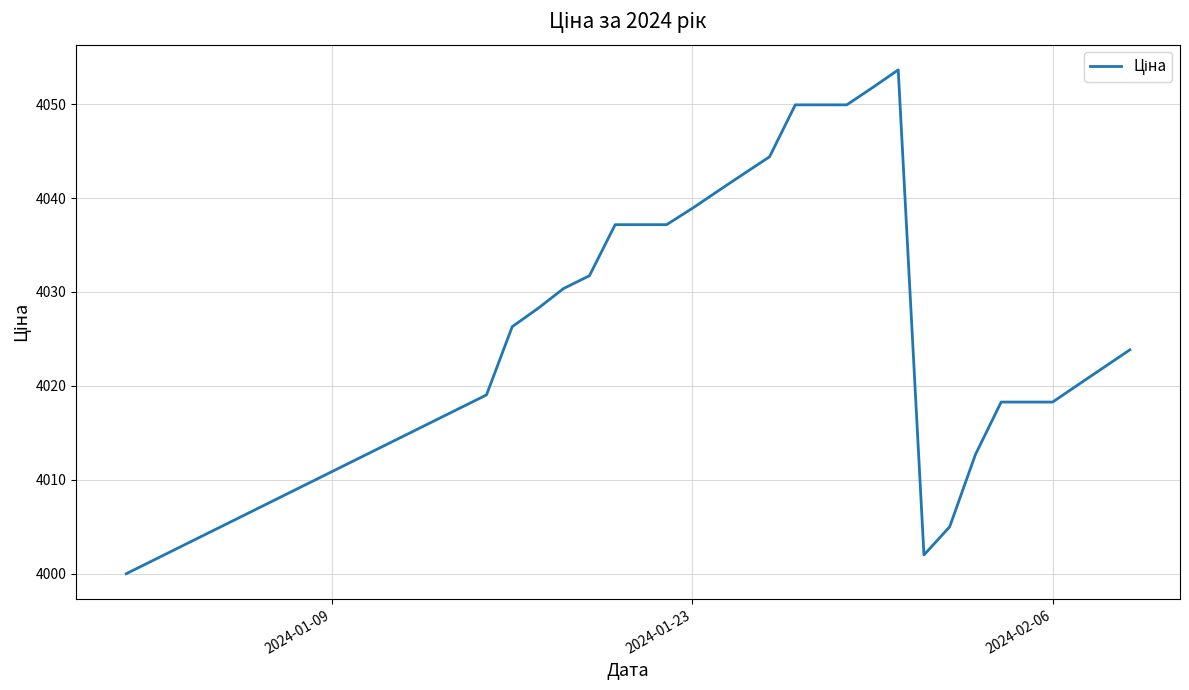

What is the difference between the second highest and minimum values?

51.8